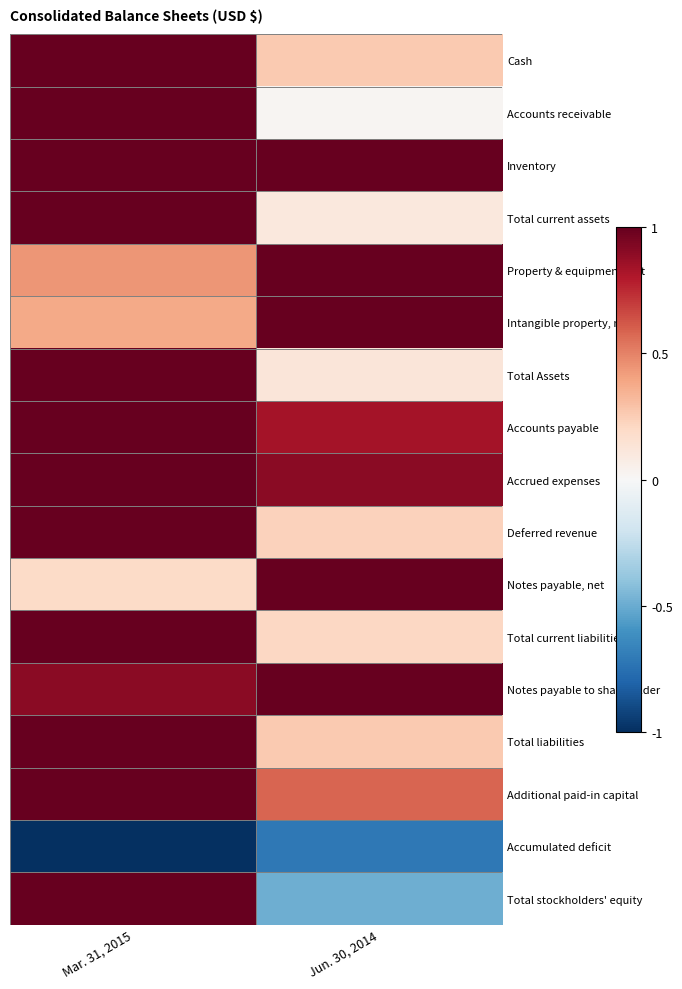

At which category is the sum across all series the highest?

Mar. 31, 2015